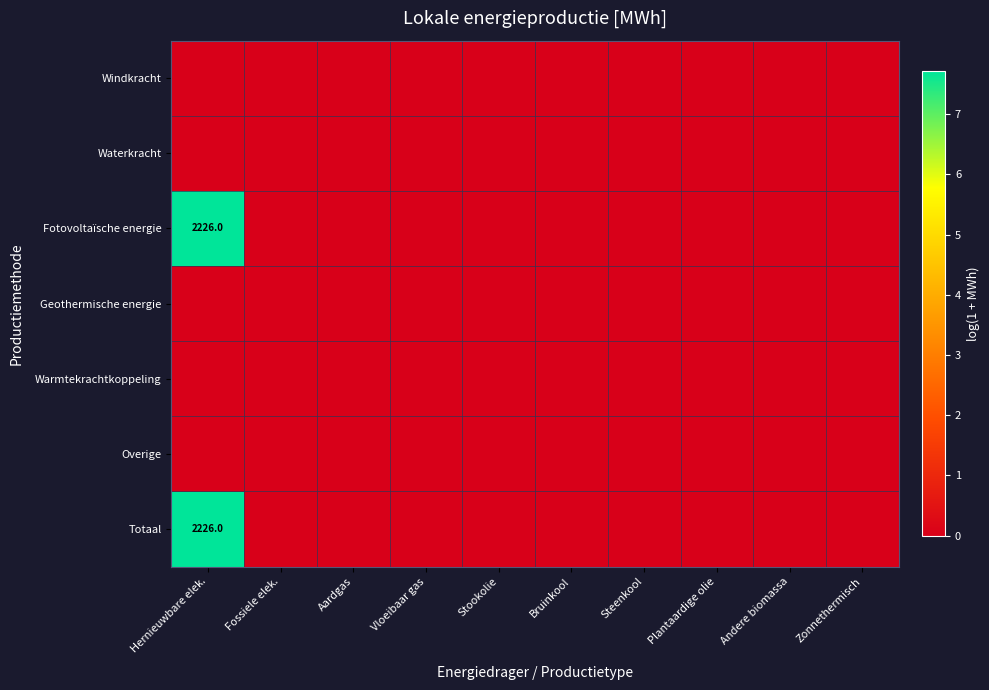

Which series has the widest spread of values?

Fotovoltaïsche energie